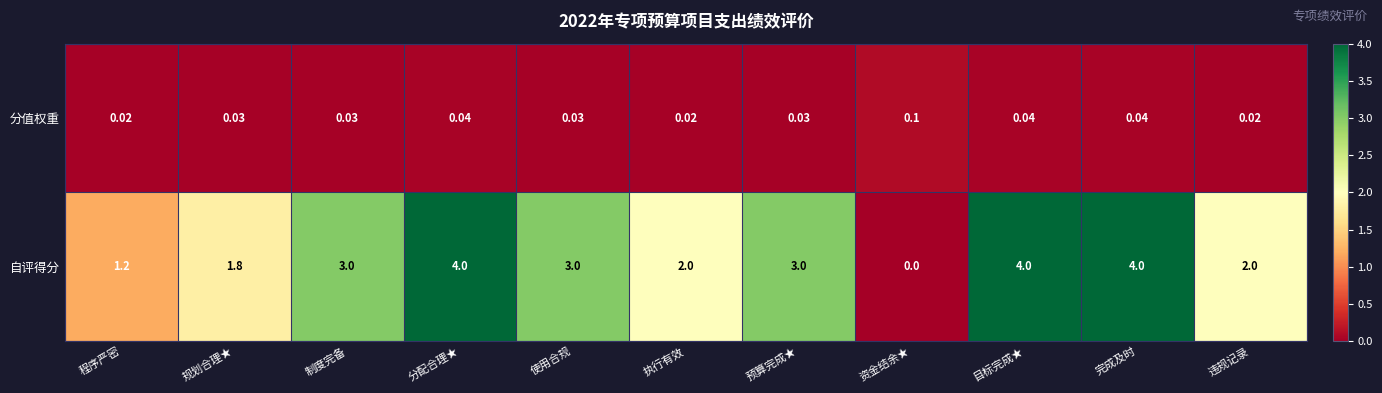

Which series changed the most between 程序严密 and 制度完备?

自评得分